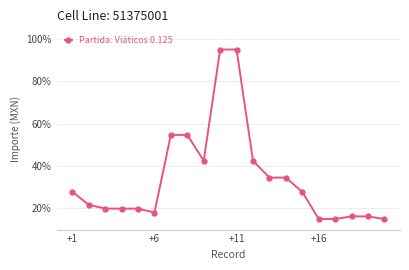

What is the maximum value shown in the chart?

95.0